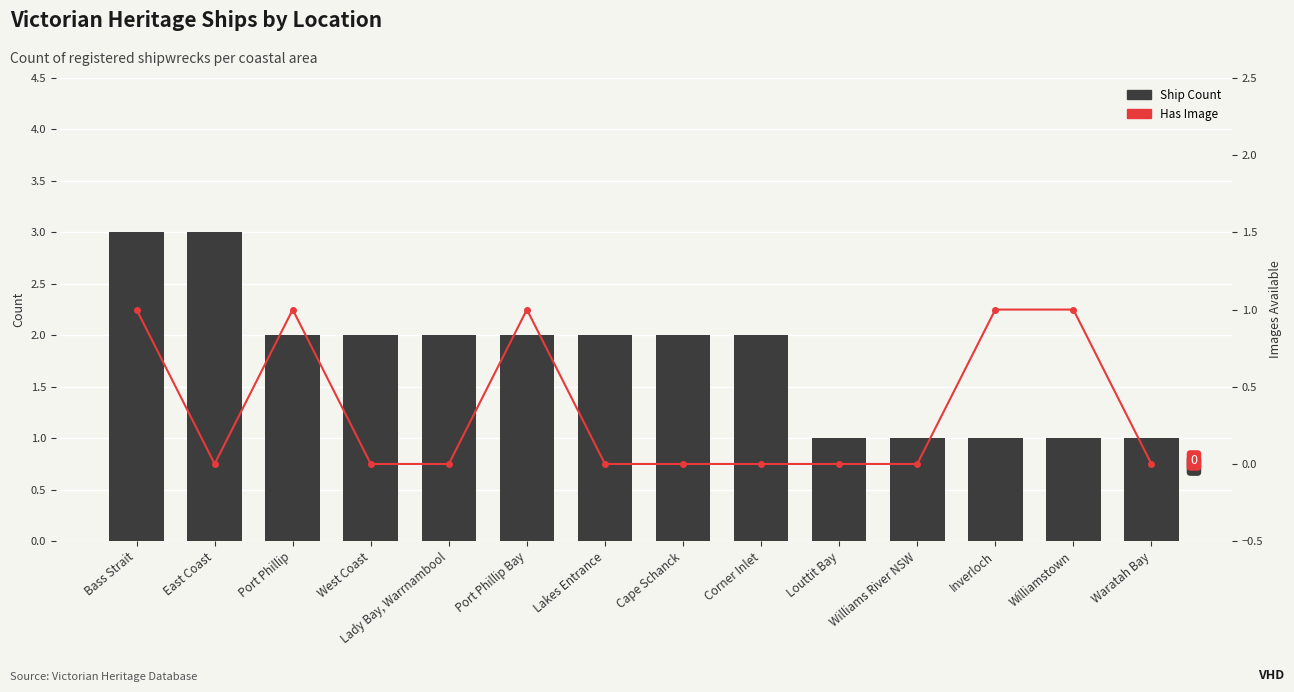

At which label does Ship Count first exceed 2?

Bass Strait